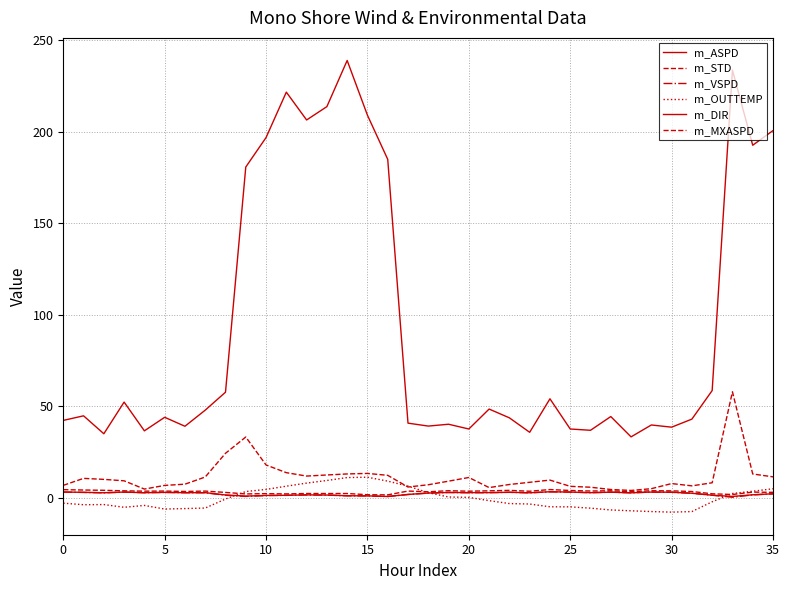

What is the label of the 21st point from the right?

15